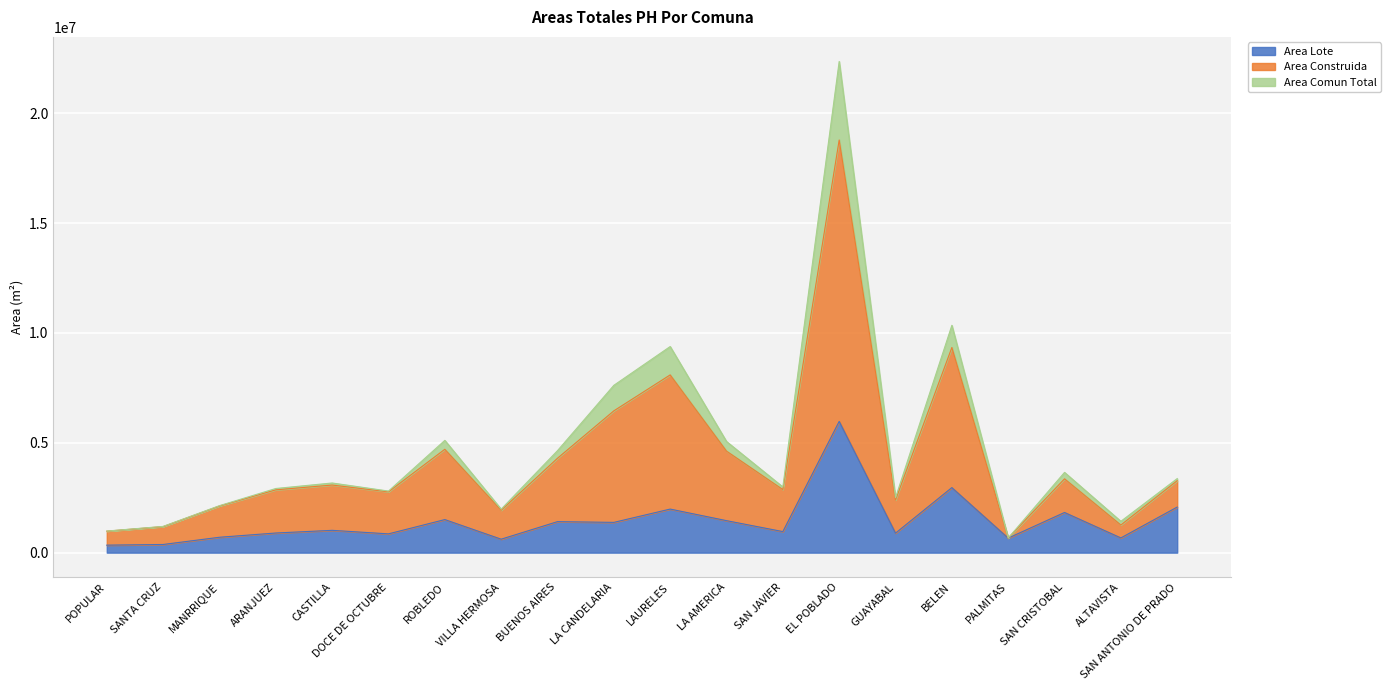

What is the difference between the Area Construida values at ALTAVISTA and PALMITAS?

761026